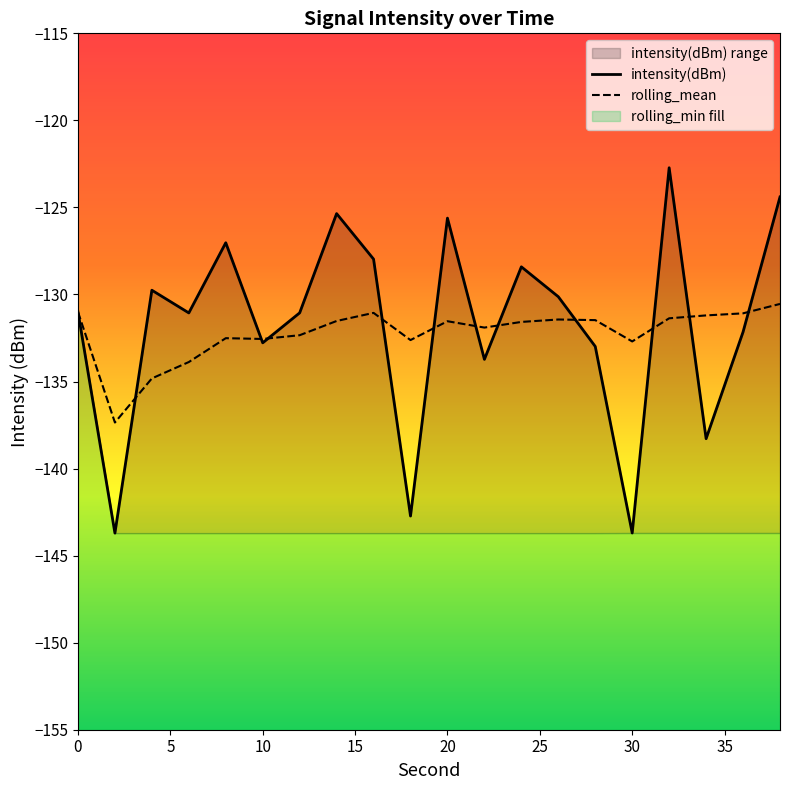

Count the number of categories in the chart.

20